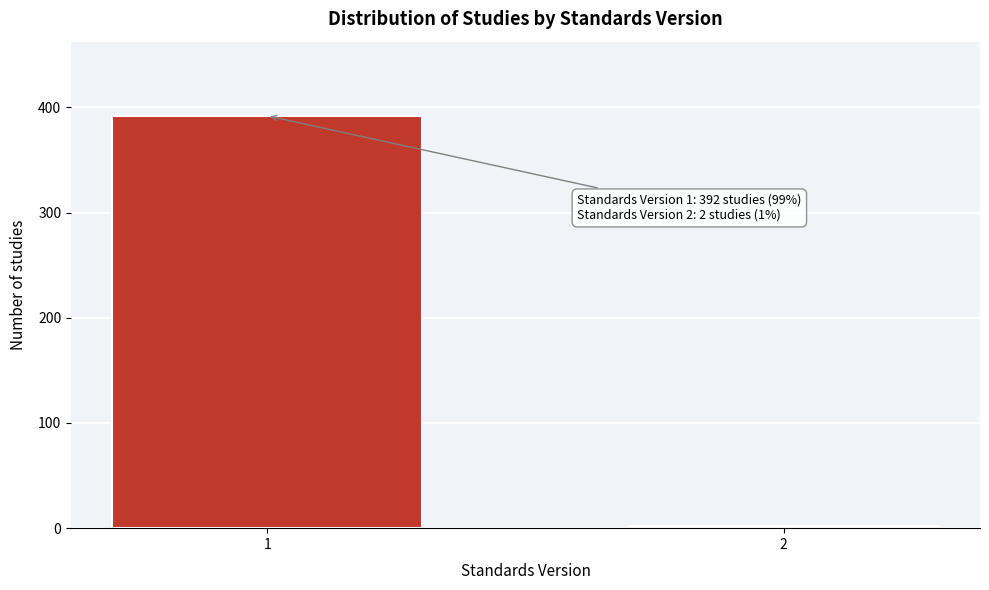

Reading right to left, extract all data points from this chart.

2=2	1=392